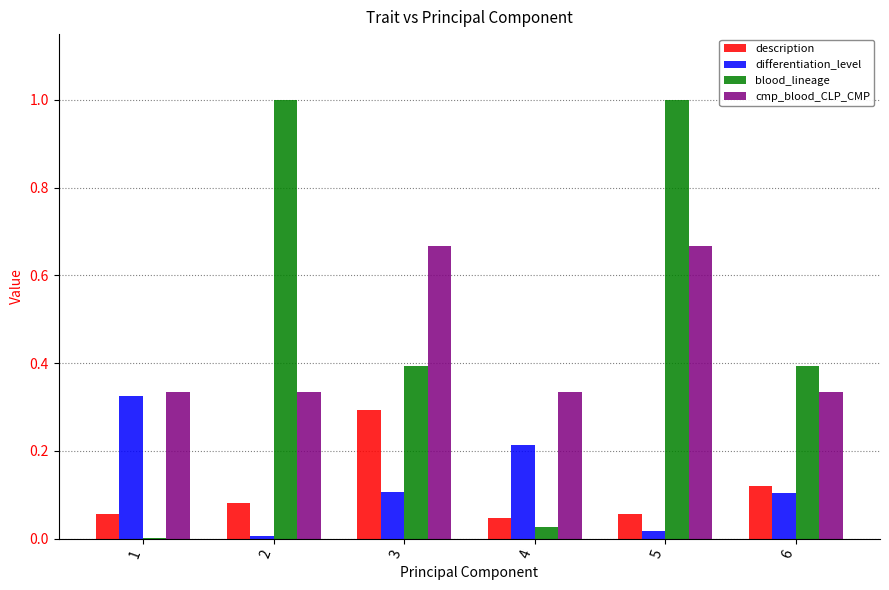

What value does the blood_lineage series have at 5?

1.0